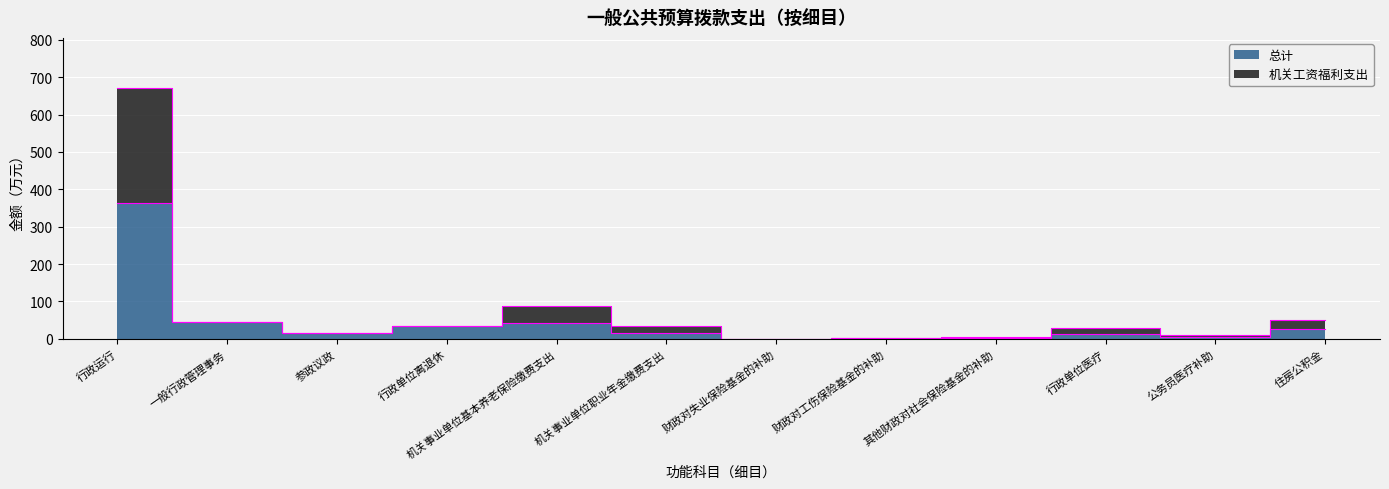

The 机关工资福利支出 series shows 46.0 at 一般行政管理事务. True or false?

True